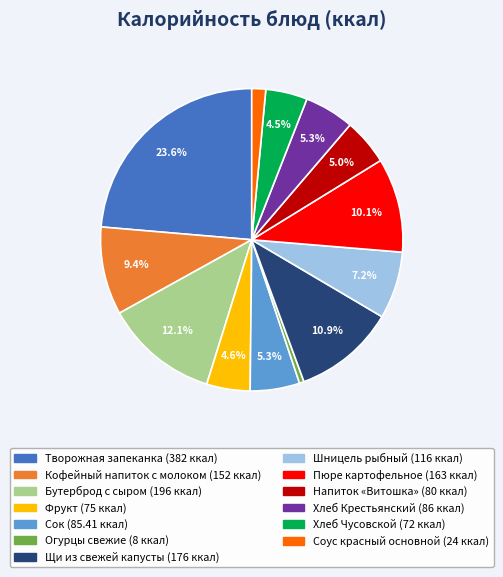

Is there any slice that represents more than half of the pie?

No